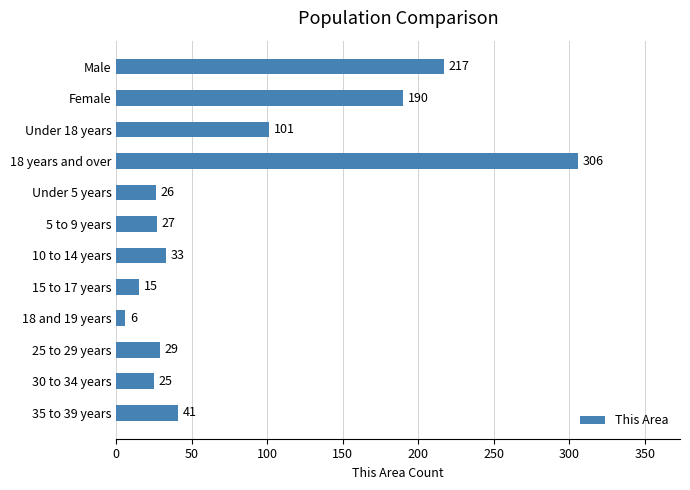

What is the change in value from 18 years and over to 30 to 34 years?

-281